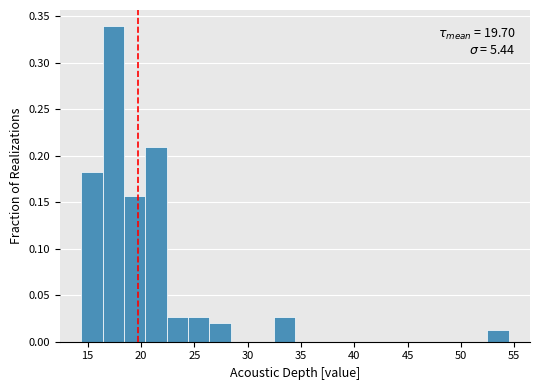

Over which range of the x-axis is the bar tallest?

16.5 to 18.5